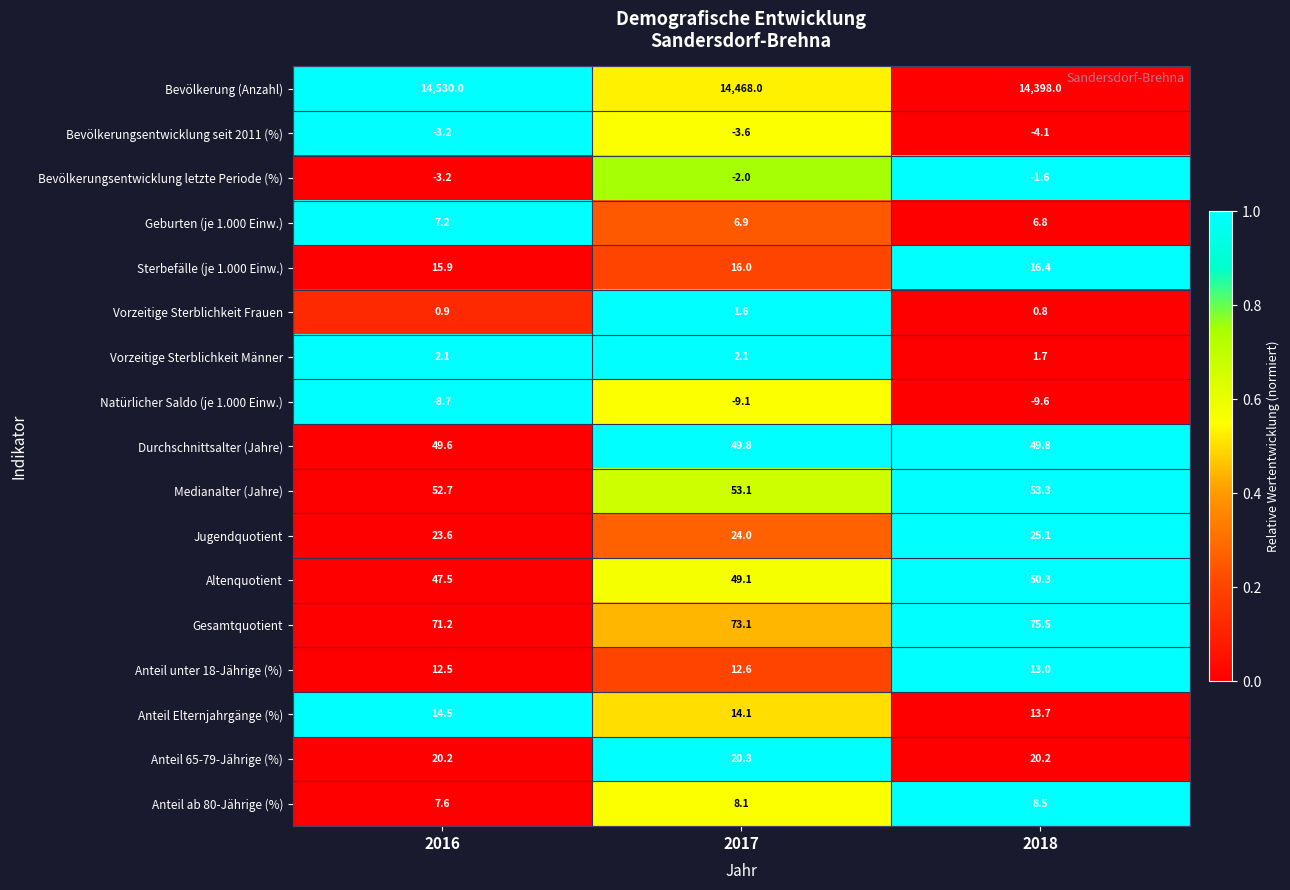

What is the average value of the Vorzeitige Sterblichkeit Männer series?

2.0